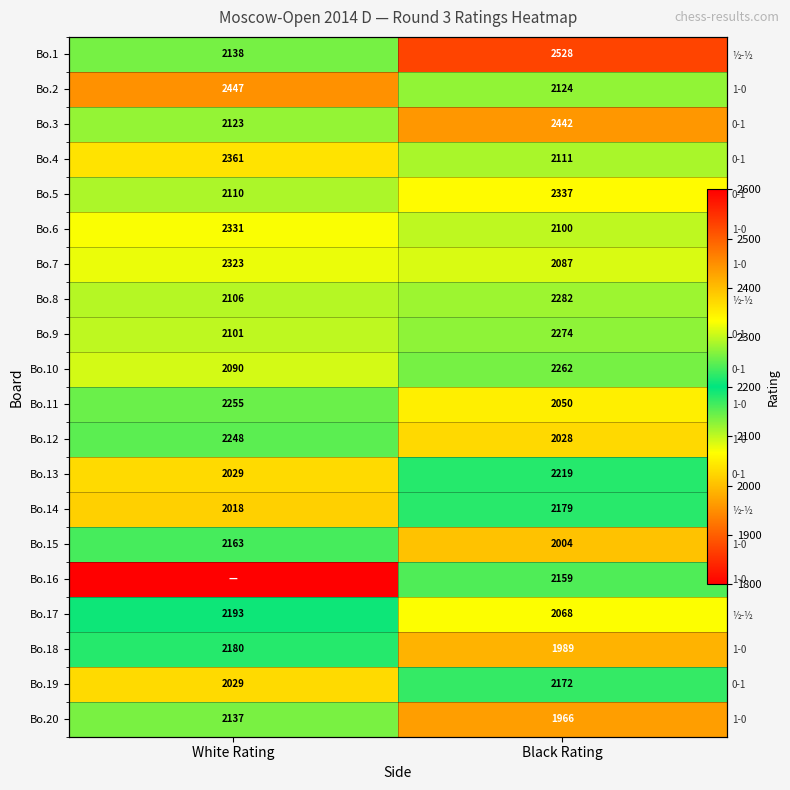

What is the approximate value of Bo.1 at White Rating, to the nearest 10?

2140